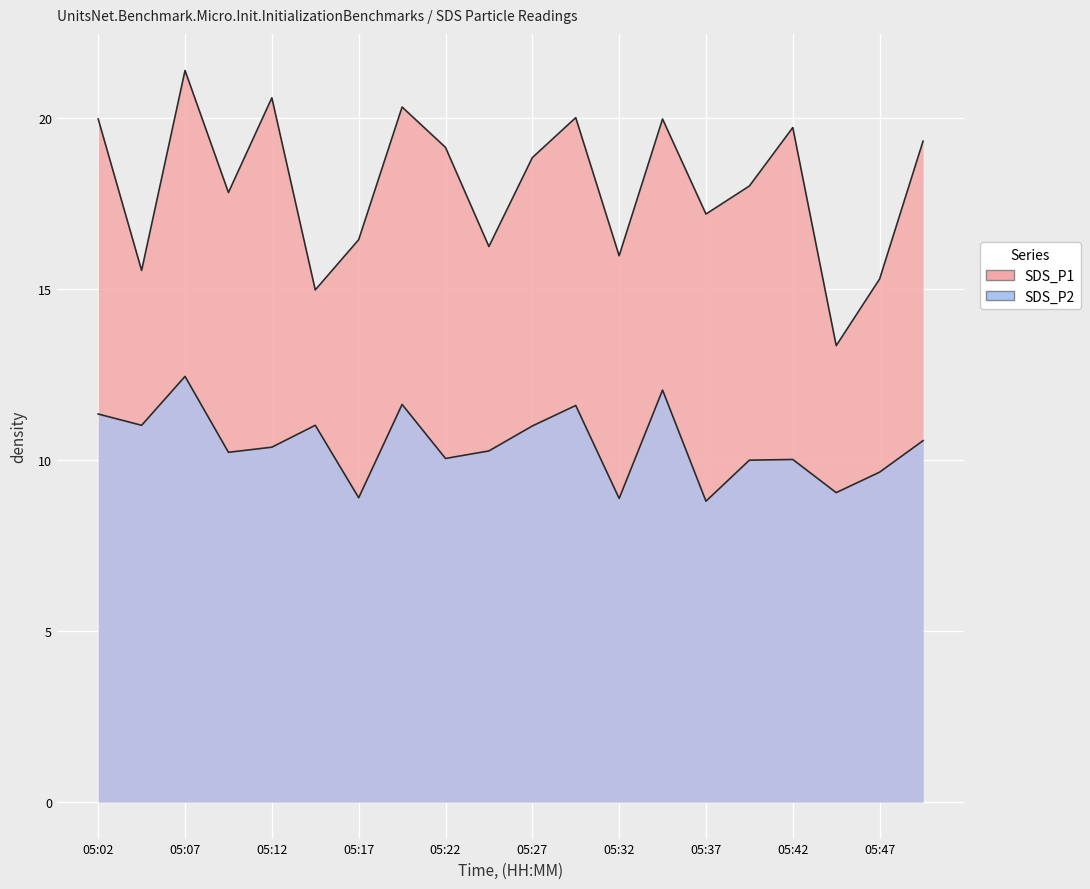

Reading right to left, list all the values displayed in this chart.

SDS_P1: 05:49=19.3	05:47=15.3	05:44=13.3	05:42=19.7	05:39=18.0	05:37=17.2	05:34=20.0	05:32=16.0	05:30=20.0	05:27=18.9	05:25=16.2	05:22=19.1	05:20=20.3	05:17=16.4	05:15=15.0	05:12=20.6	05:09=17.8	05:07=21.4	05:05=15.6	05:02=20.0
SDS_P2: 05:49=10.6	05:47=9.7	05:44=9.1	05:42=10.0	05:39=10.0	05:37=8.8	05:34=12.1	05:32=8.9	05:30=11.6	05:27=11.0	05:25=10.3	05:22=10.1	05:20=11.6	05:17=8.9	05:15=11.0	05:12=10.4	05:09=10.2	05:07=12.4	05:05=11.0	05:02=11.3